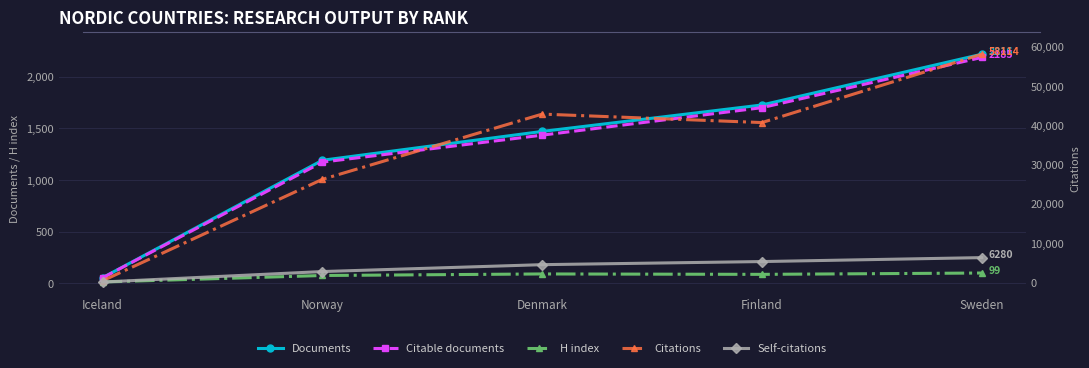

What is the label of the 3rd point from the right?

Denmark